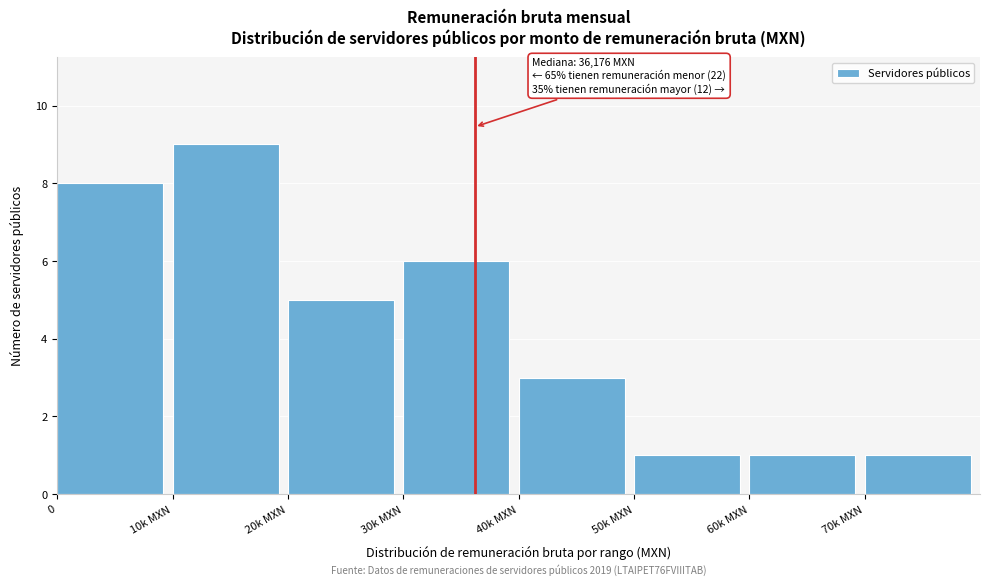

Reading right to left, transcribe all the data shown in this chart.

70k MXN=1	60k MXN=1	50k MXN=1	40k MXN=3	30k MXN=6	20k MXN=5	10k MXN=9	0=8